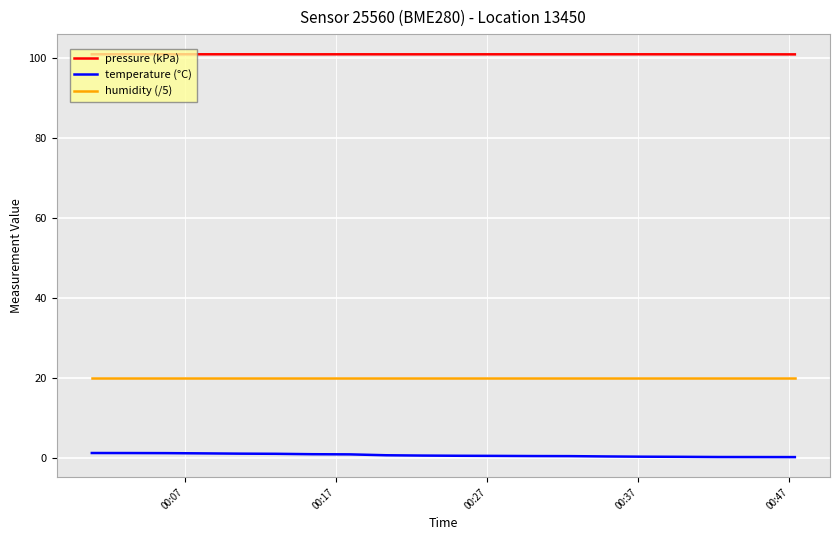

What are all the series names shown in the legend?

pressure (kPa), temperature (°C), humidity (/5)